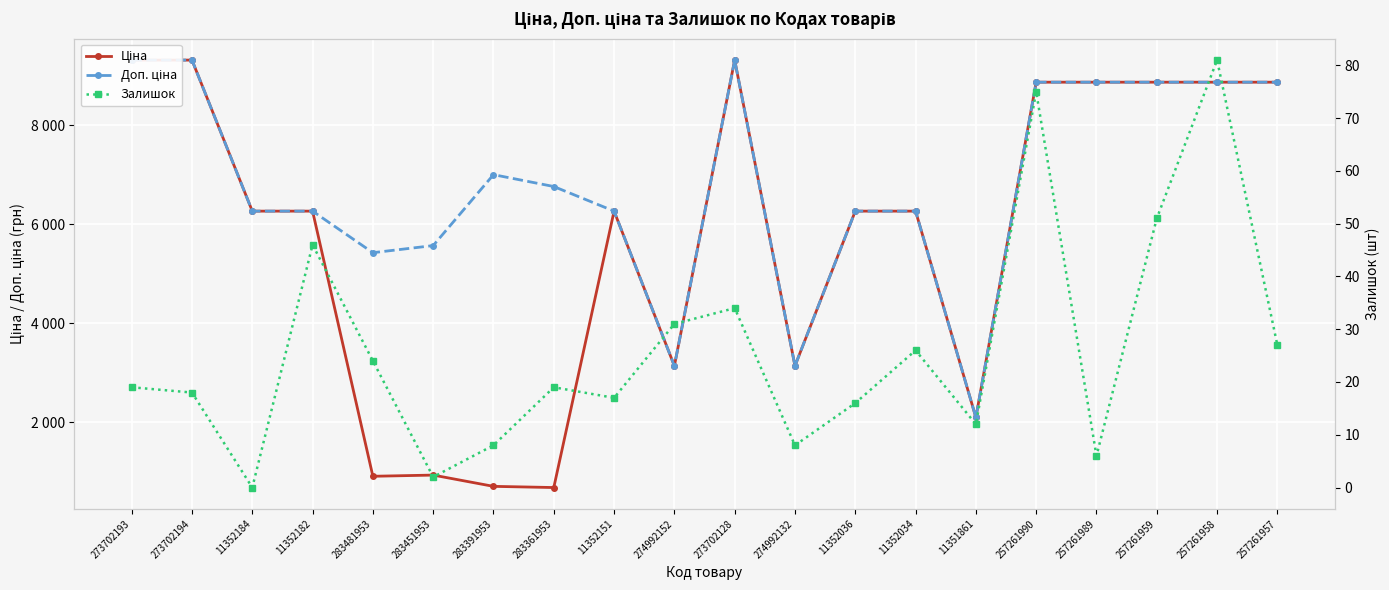

How many lines are shown in the chart?

3